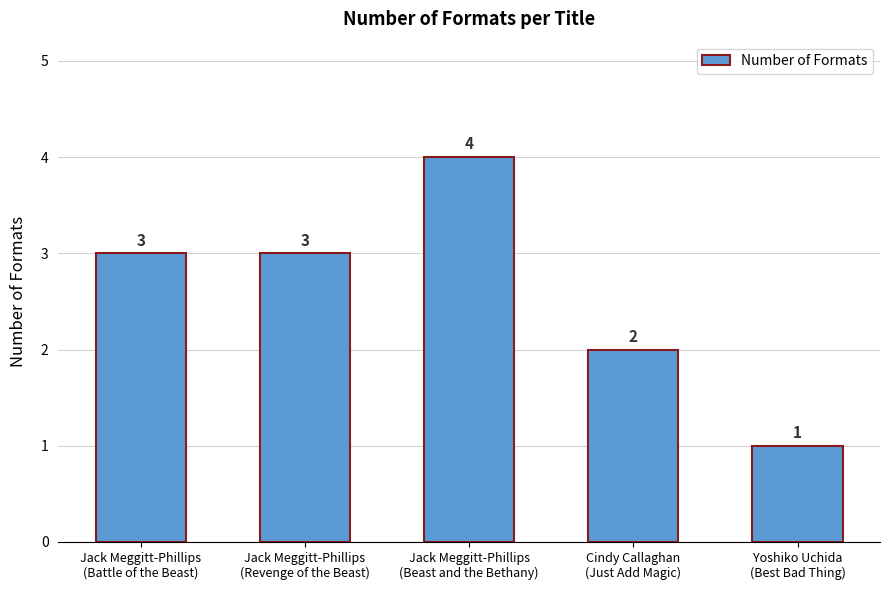

What value does the data have at Jack Meggitt-Phillips
(Beast and the Bethany)?

4